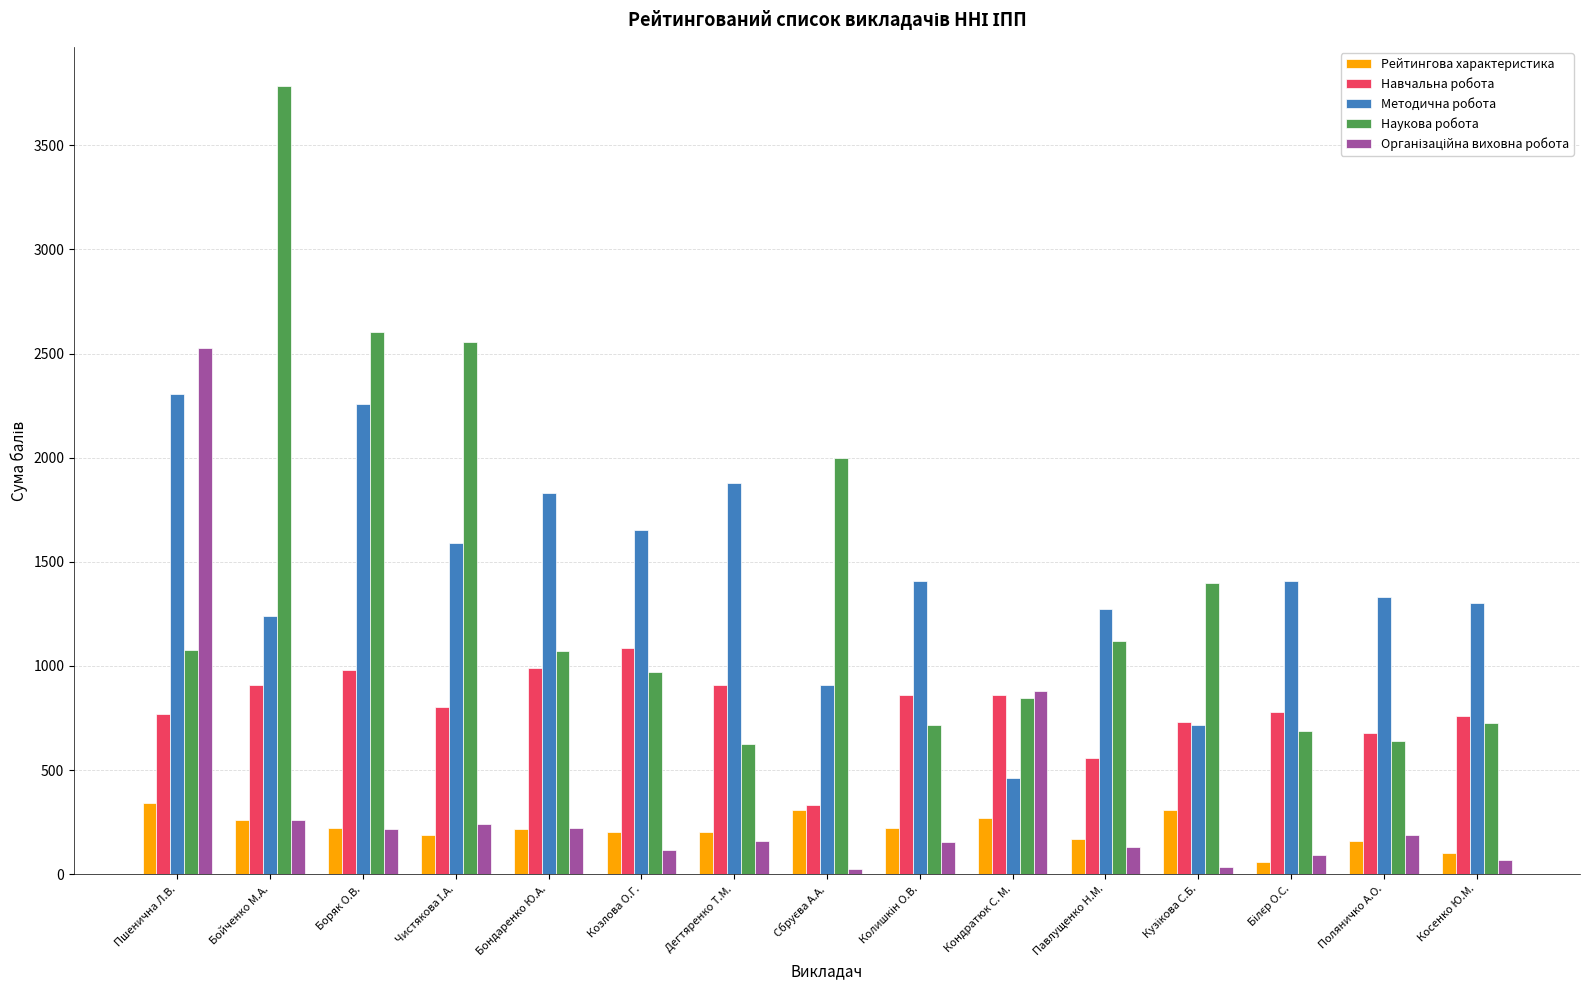

Count the number of categories in the chart.

15